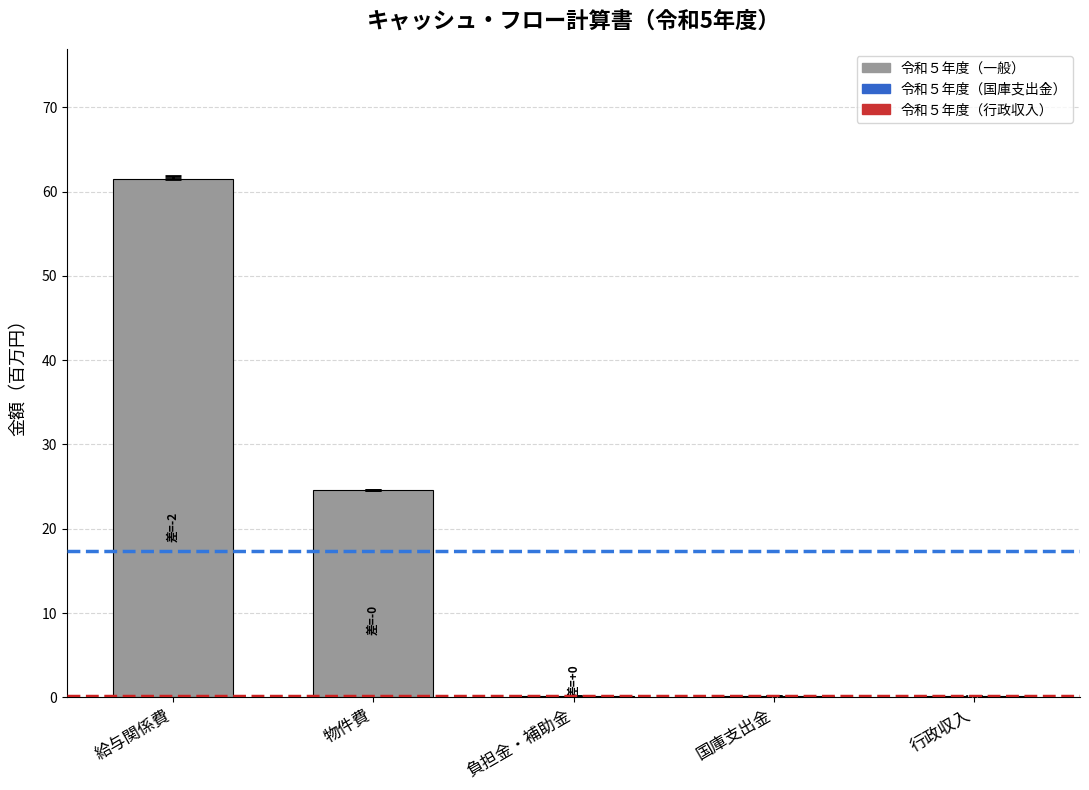

Which has a higher value, 負担金・補助金 or 給与関係費?

給与関係費